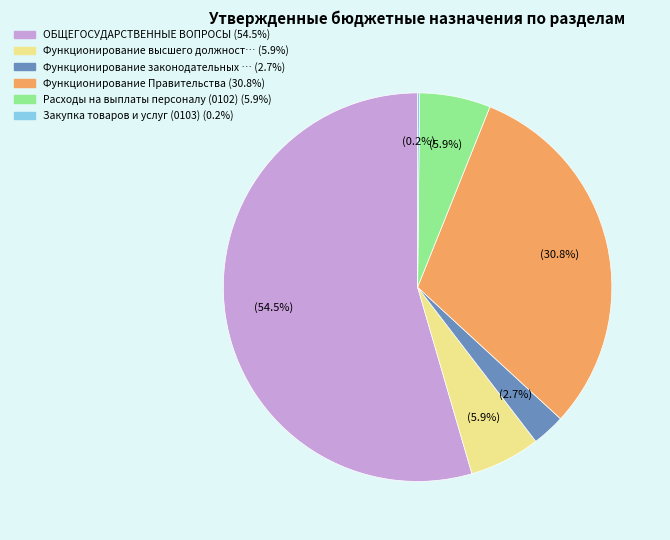

Is there a majority slice in this chart?

Yes